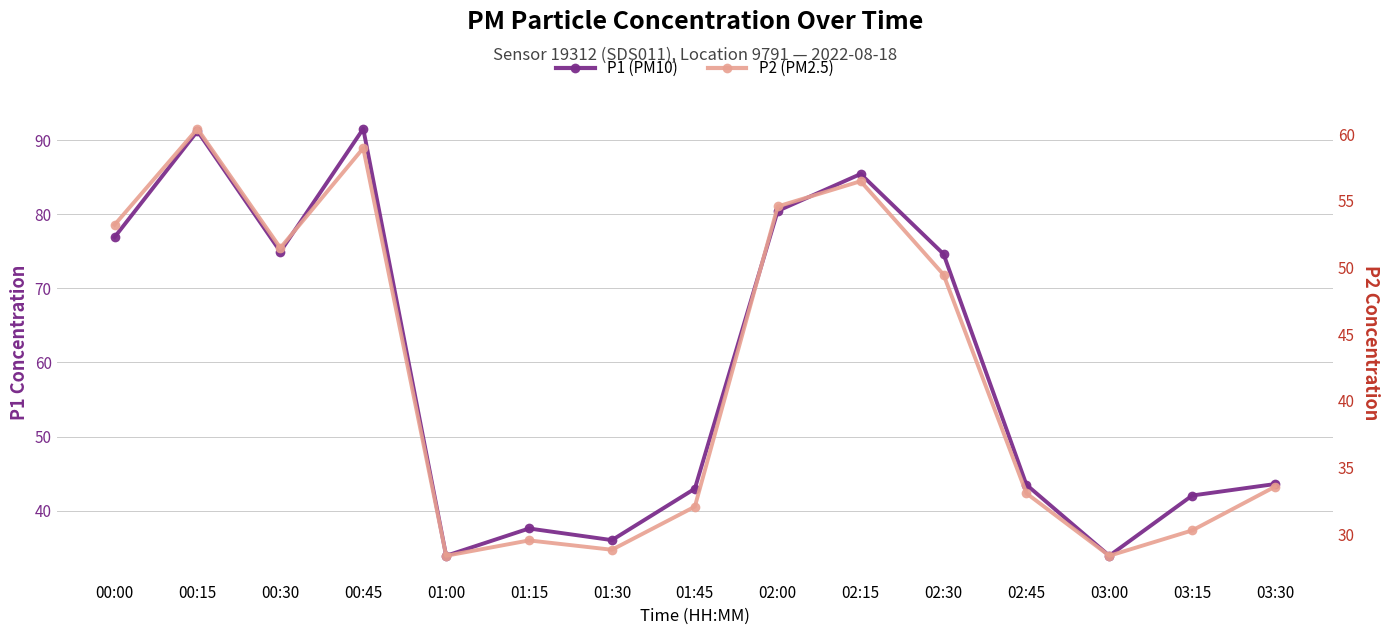

What is the difference between the highest and lowest values at 01:30?

7.2